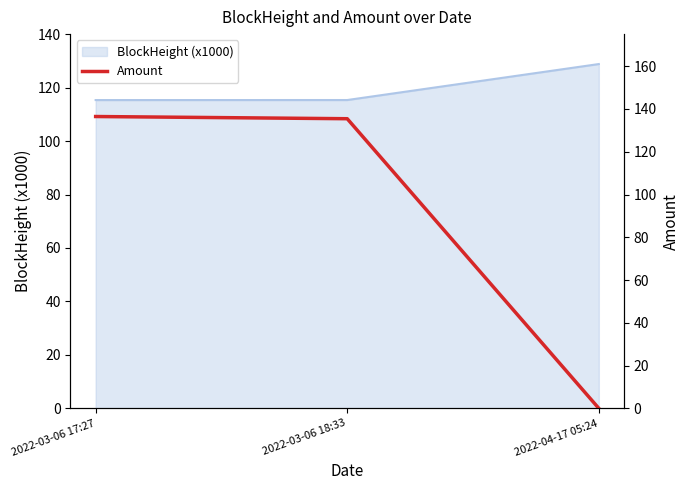

Reading left to right, extract all data points from this chart.

2022-03-06 17:27=136.5	2022-03-06 18:33=135.4	2022-04-17 05:24=0.0